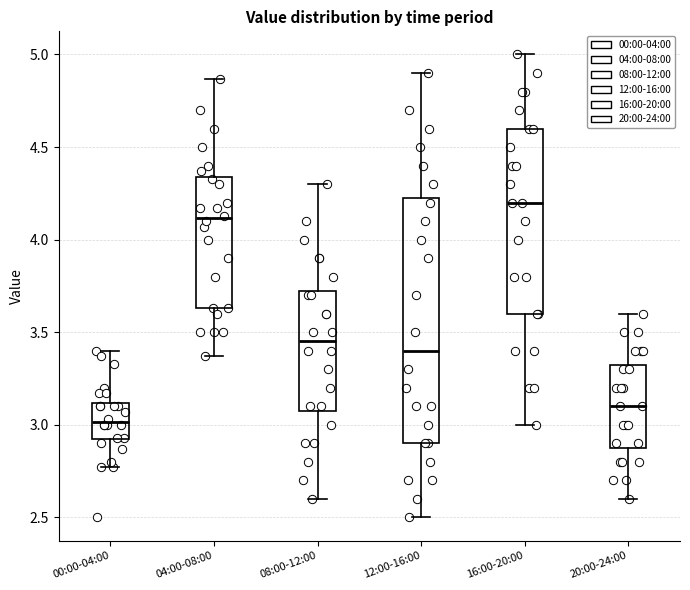

Which box's median line is the lowest?

00:00-04:00